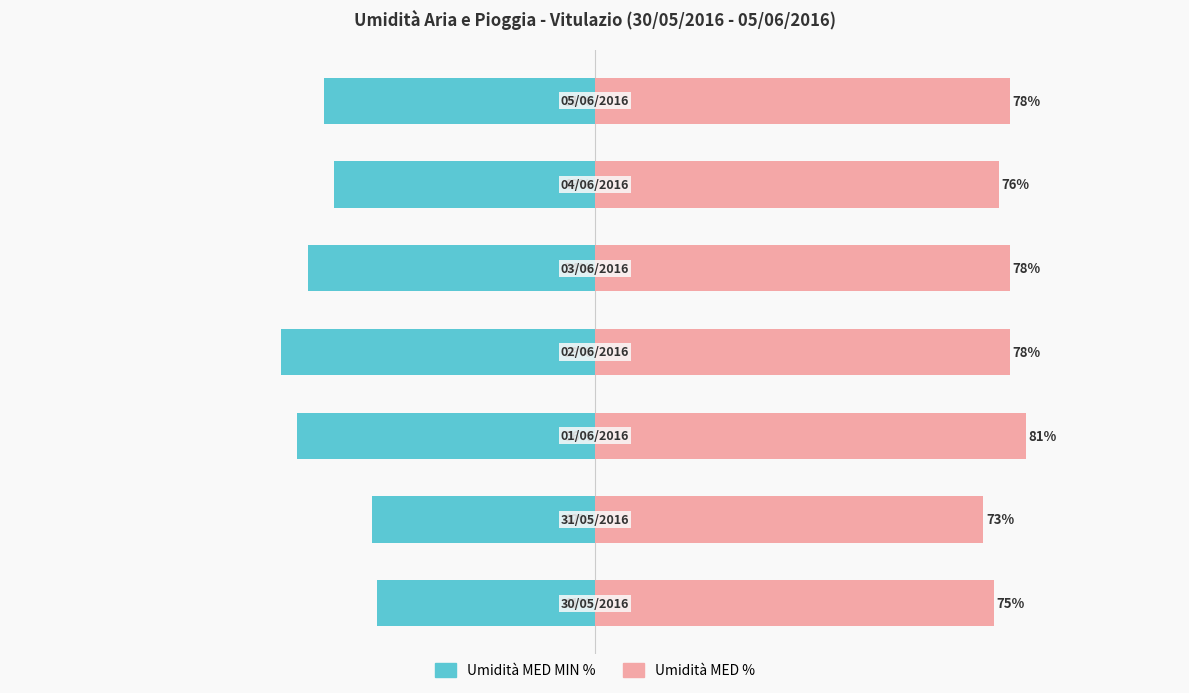

Reading left to right, what are all the values shown in this chart?

Umidità MED MIN %: -41	-42	-56	-59	-54	-49	-51
Umidità MED %: 75	73	81	78	78	76	78